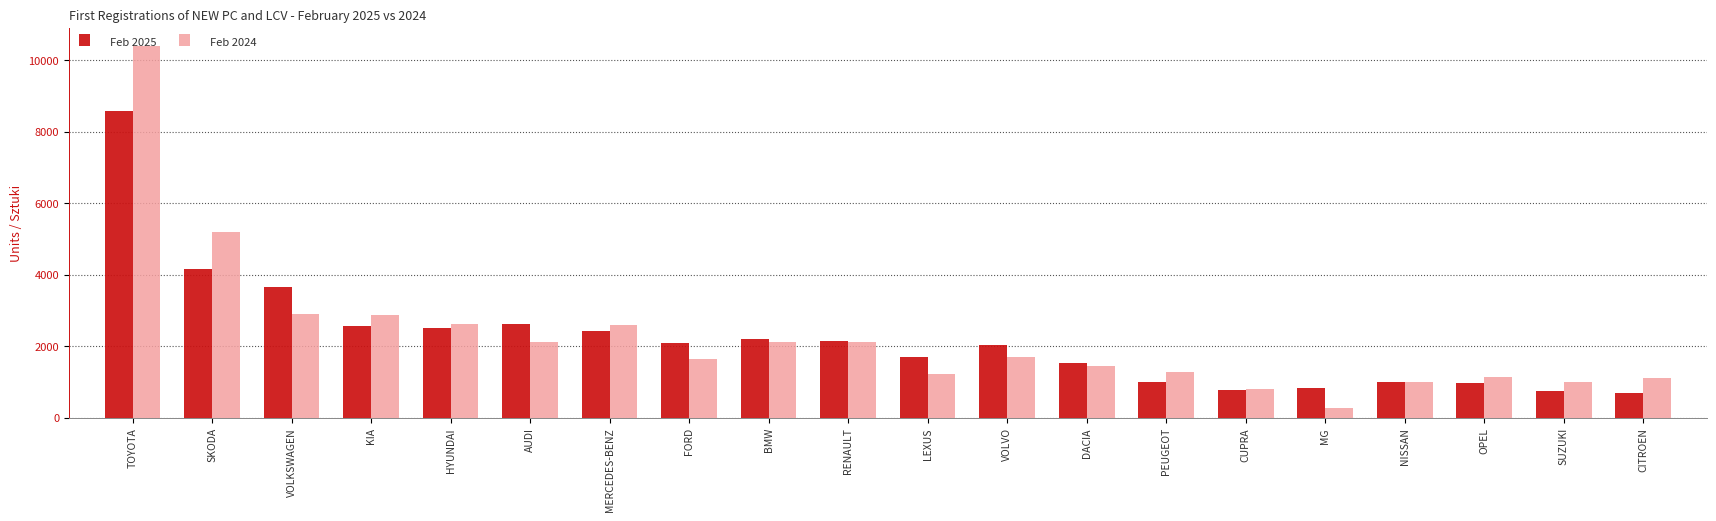

At which category does the chart reach its peak across all series?

TOYOTA